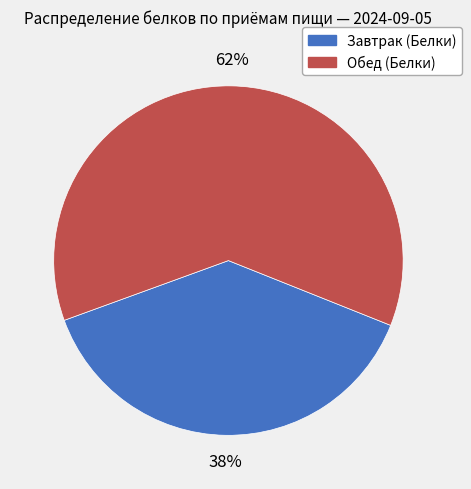

What is the ratio of the value at Обед (Белки) to the value at Завтрак (Белки)?

1.6